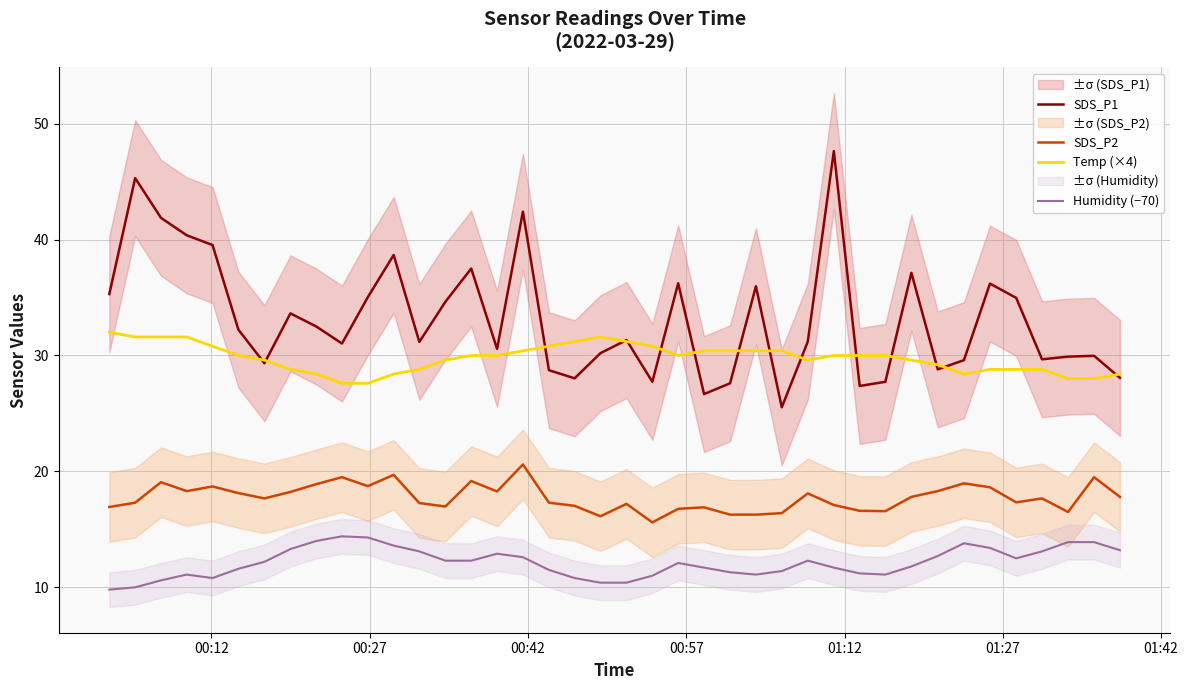

How many interior local valleys does the SDS_P2 series have?

10